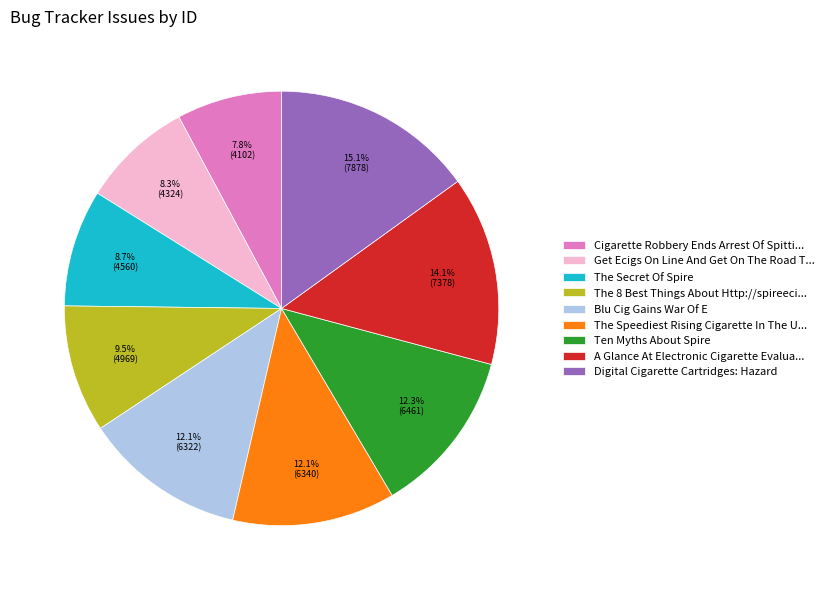

What percentage do Blu Cig Gains War Of E and The Secret Of Spire together represent?

20.8%